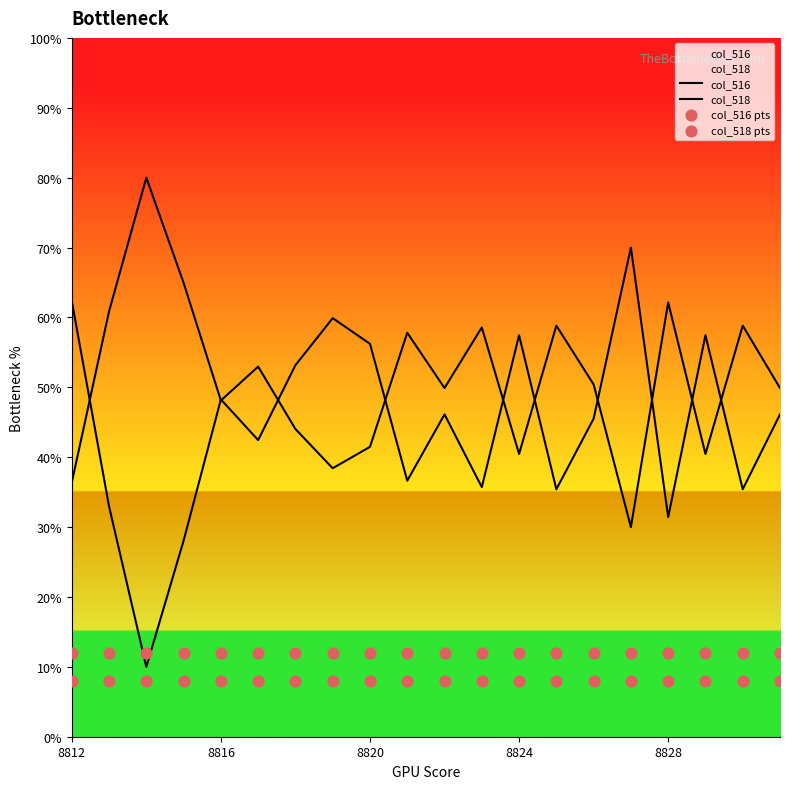

Which series reaches the maximum Y coordinate?

col_518